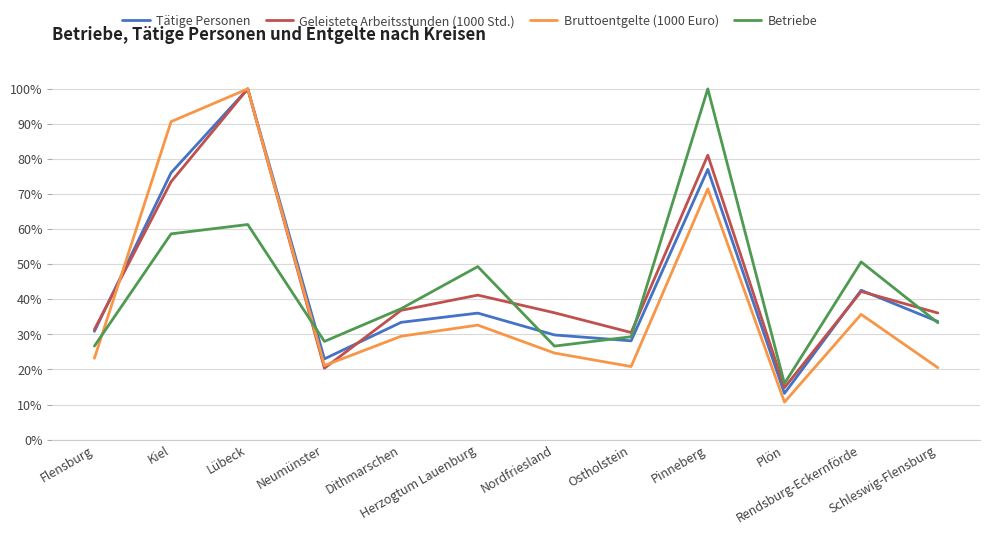

What is the difference between the second highest and second lowest values in the Betriebe series?

34.7